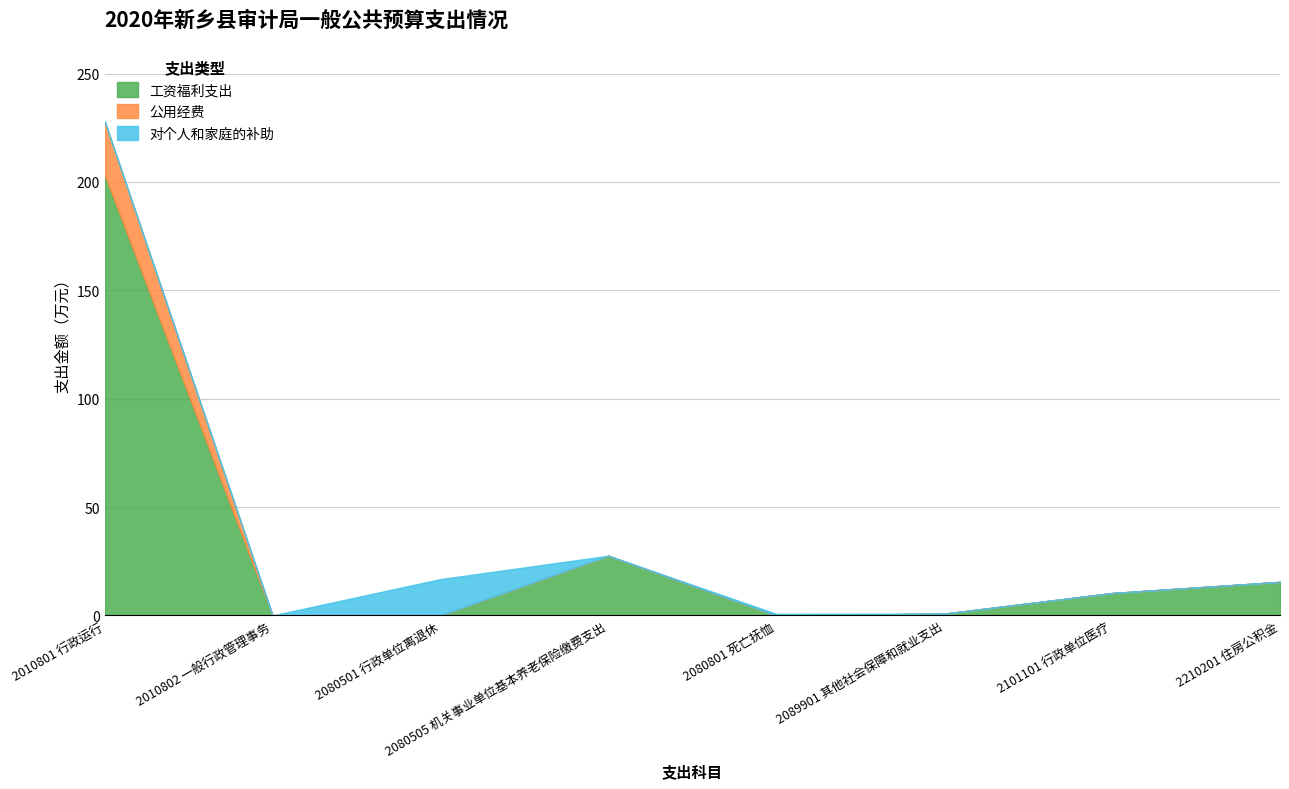

In 公用经费, how many points are lower than both neighbors (excluding endpoints)?

2